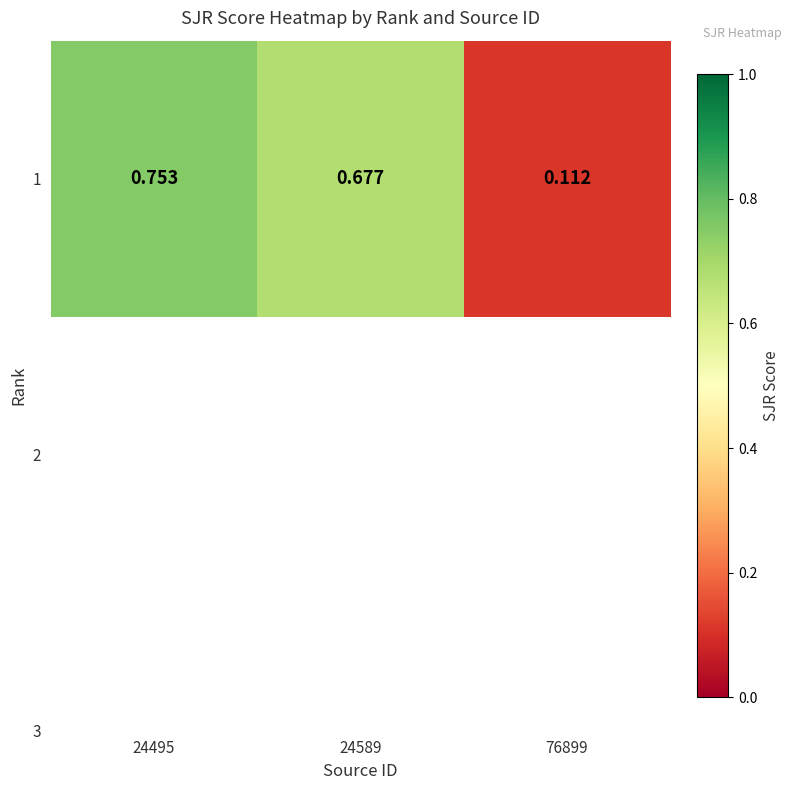

Reading left to right, what are all the values shown in this chart?

24495=0.8	24589=0.7	76899=0.1